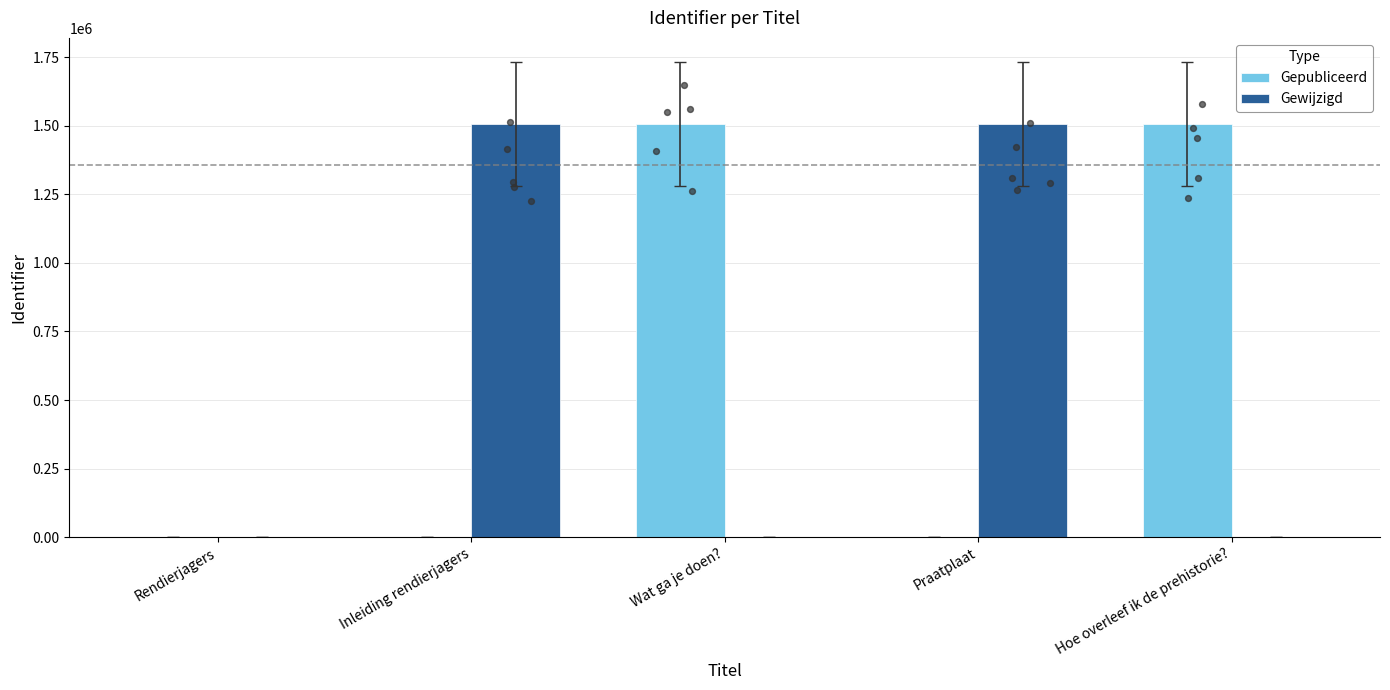

Which series contains the lowest Y value?

Gepubliceerd